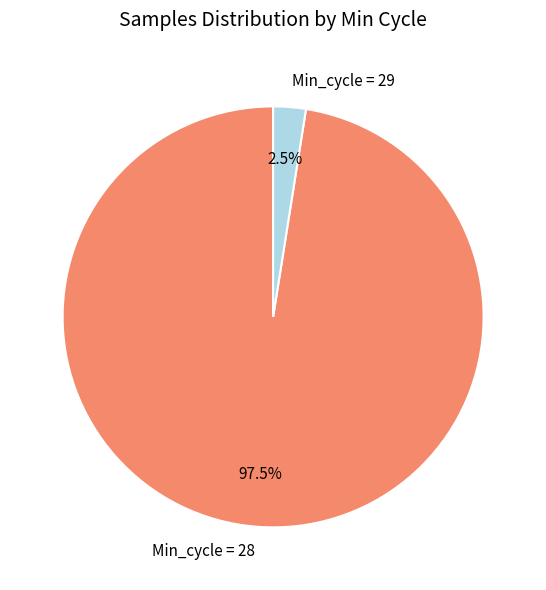

Which category has the smallest portion of the pie?

Min_cycle = 29